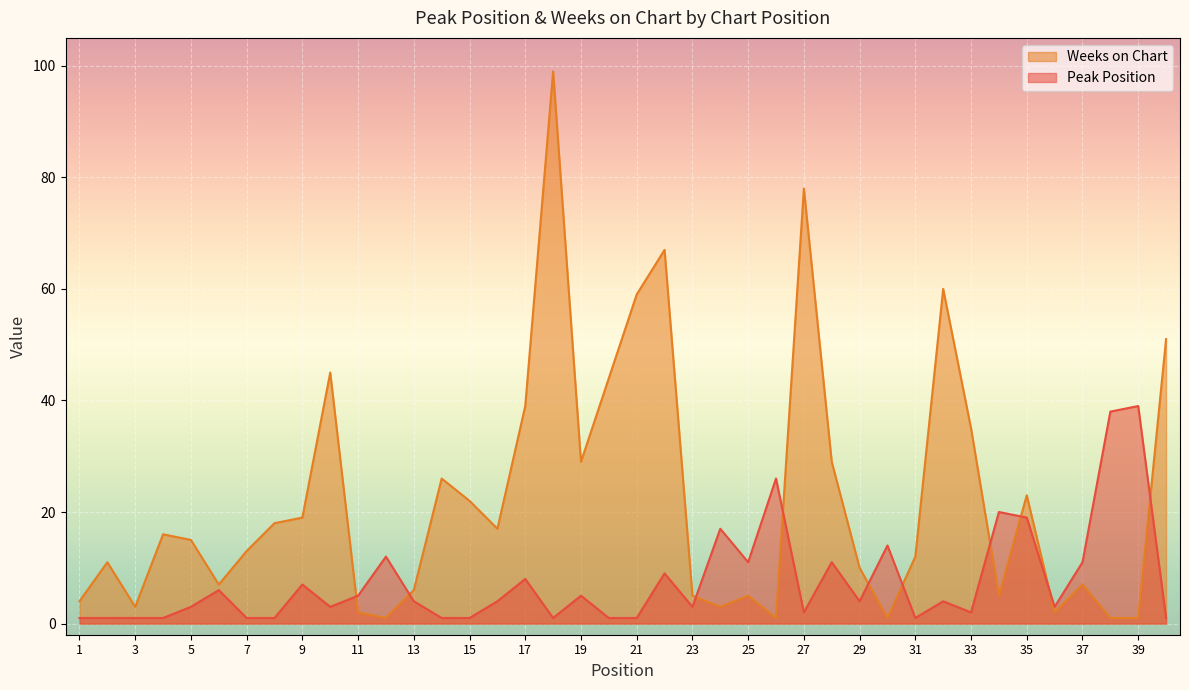

What is the total value across all series at 5?

18